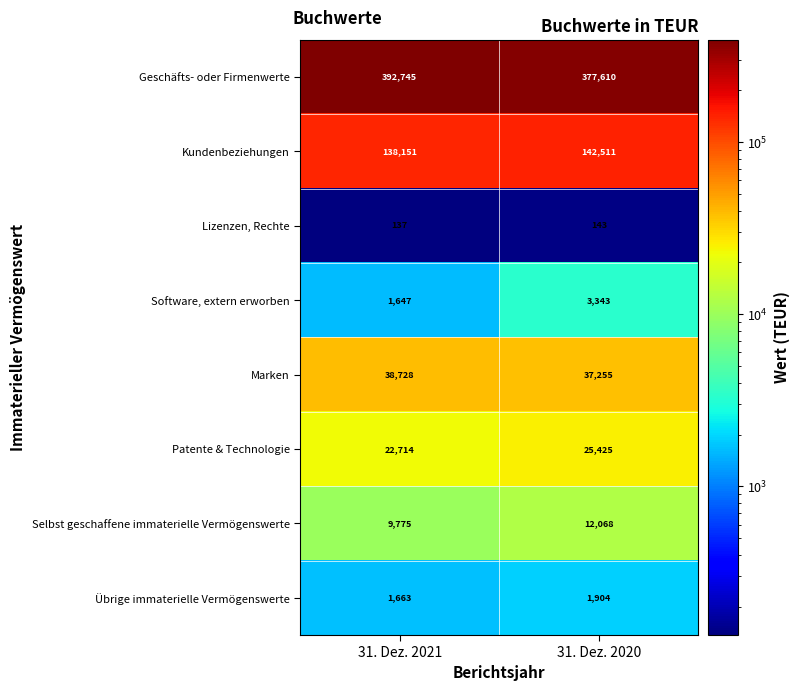

At which label is Geschäfts- oder Firmenwerte closest to 385177?

31. Dez. 2020